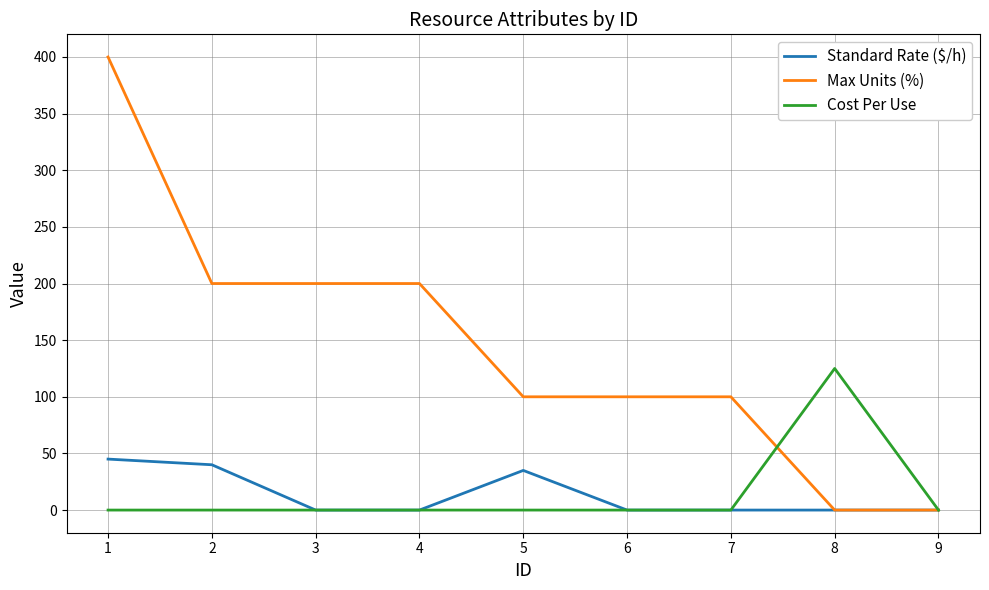

True or false: Max Units (%) has more than 2 points higher than both neighbors.

False